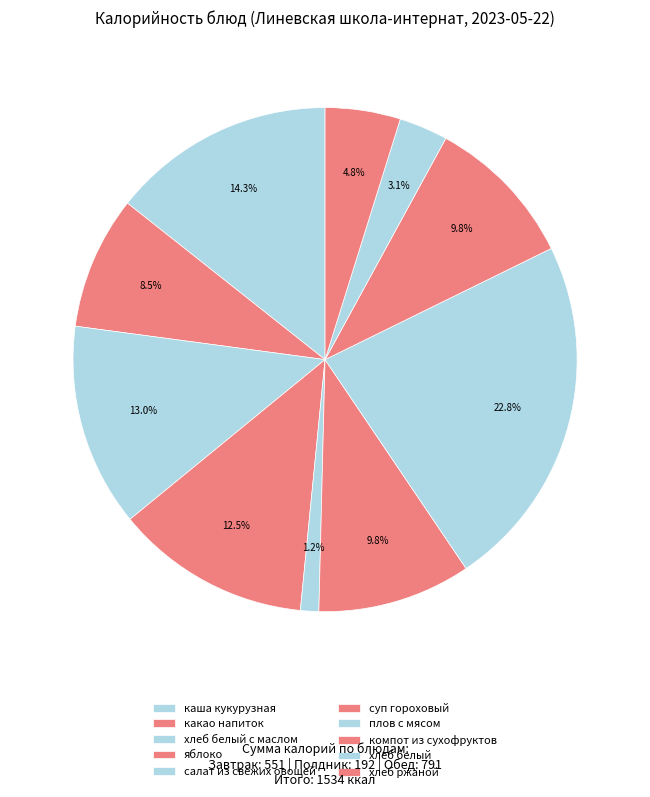

What percentage do хлеб ржаной and яблоко together represent?

17.3%